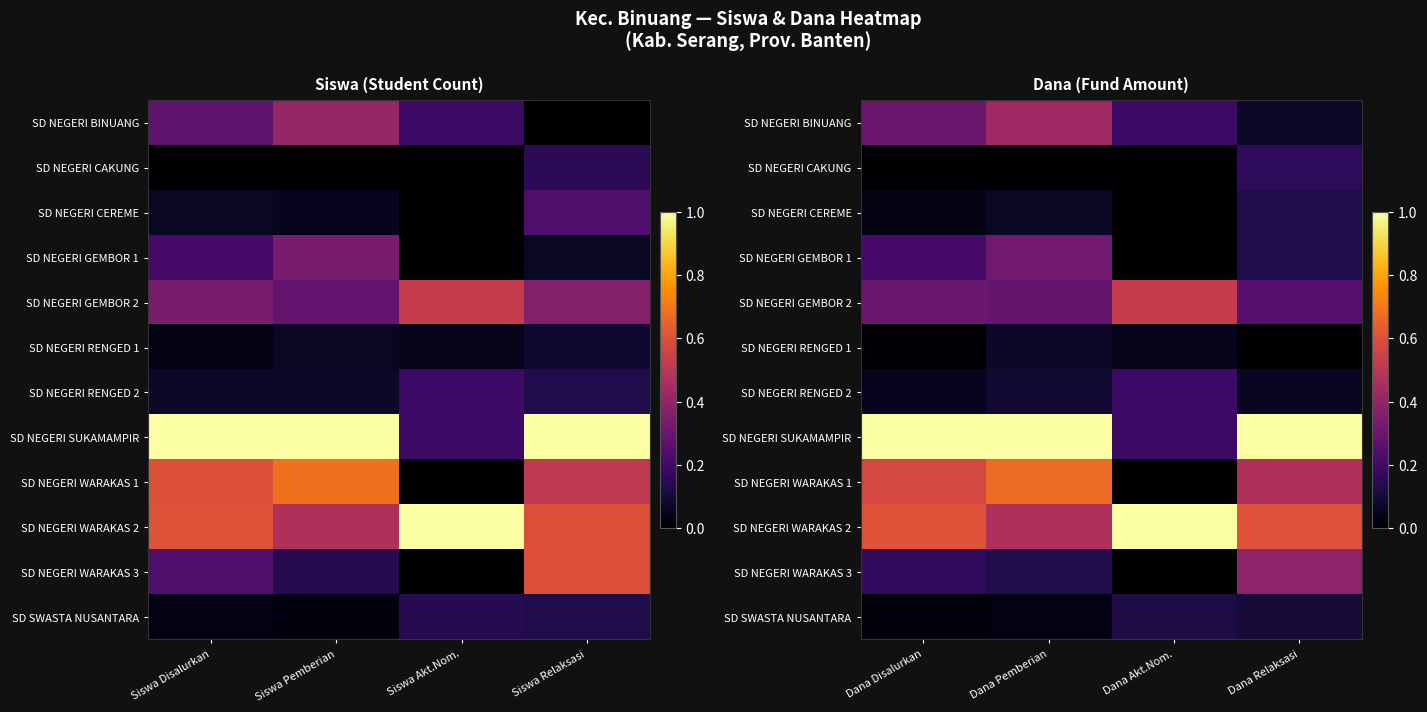

Rank the categories by SD NEGERI SUKAMAMPIR value from lowest to highest.

Dana Akt.Nom., Dana Disalurkan, Dana Pemberian, Dana Relaksasi